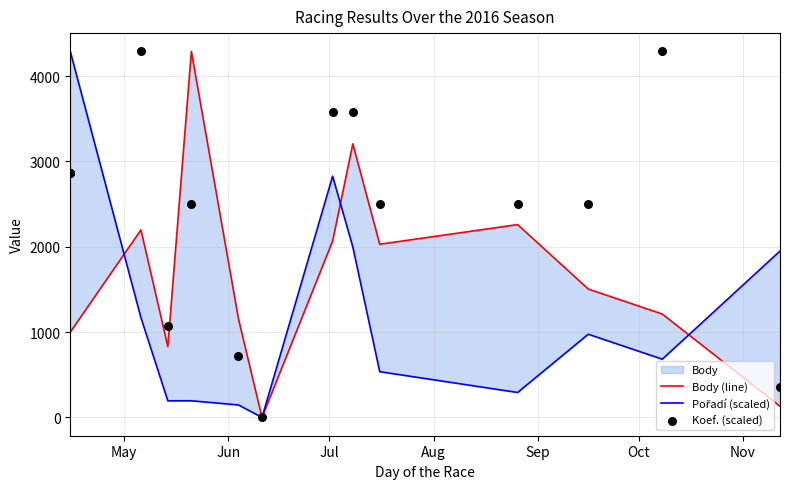

Is the value of Pořadí (scaled) at 11 greater than the value of Koef. (scaled) at May?

No